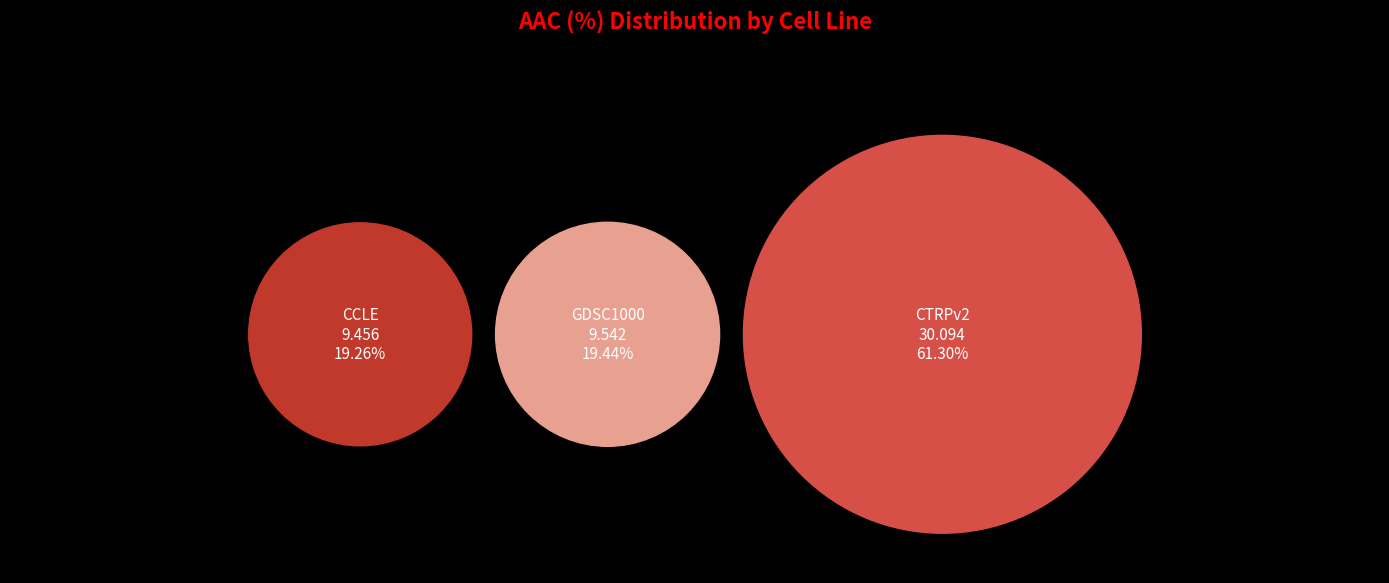

Which slice represents more than half of the pie?

CTRPv2